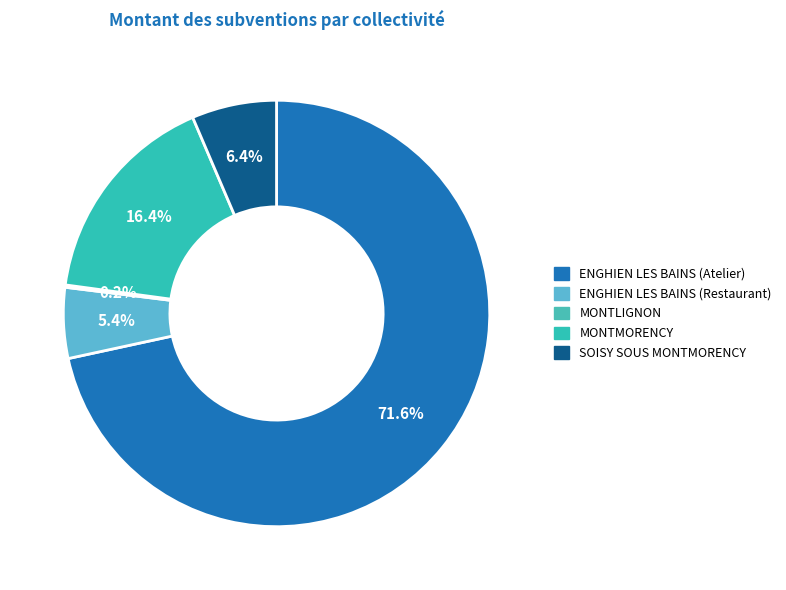

Does any single category account for the majority?

Yes